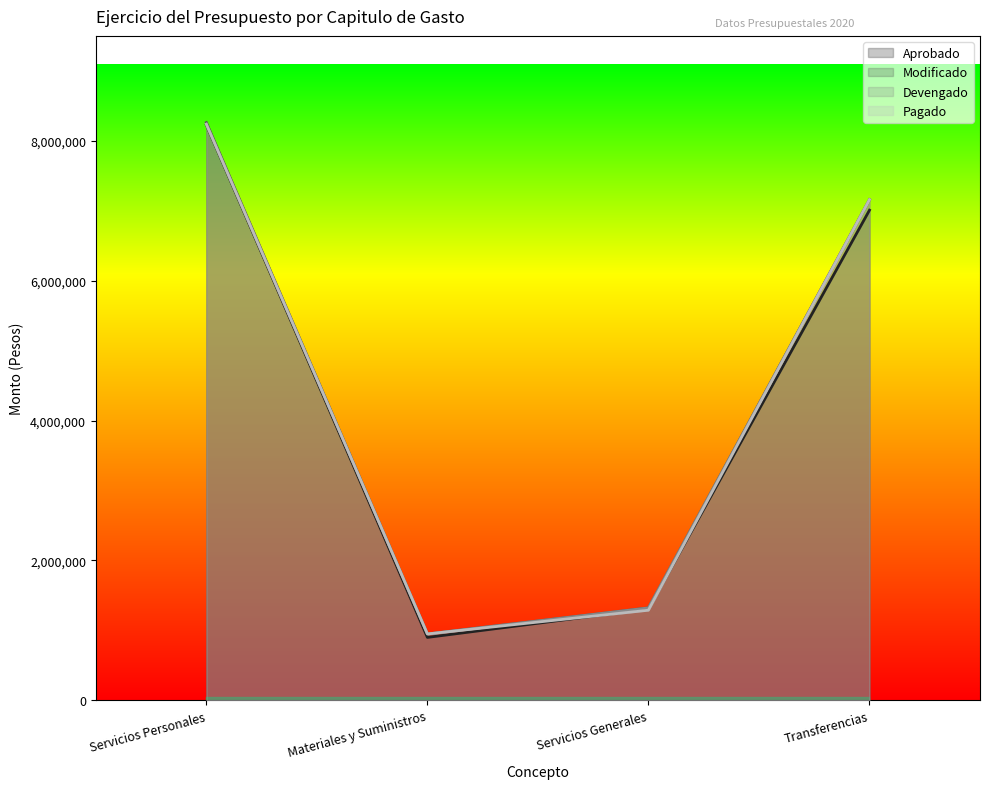

What is the greatest value displayed?

8262085.7